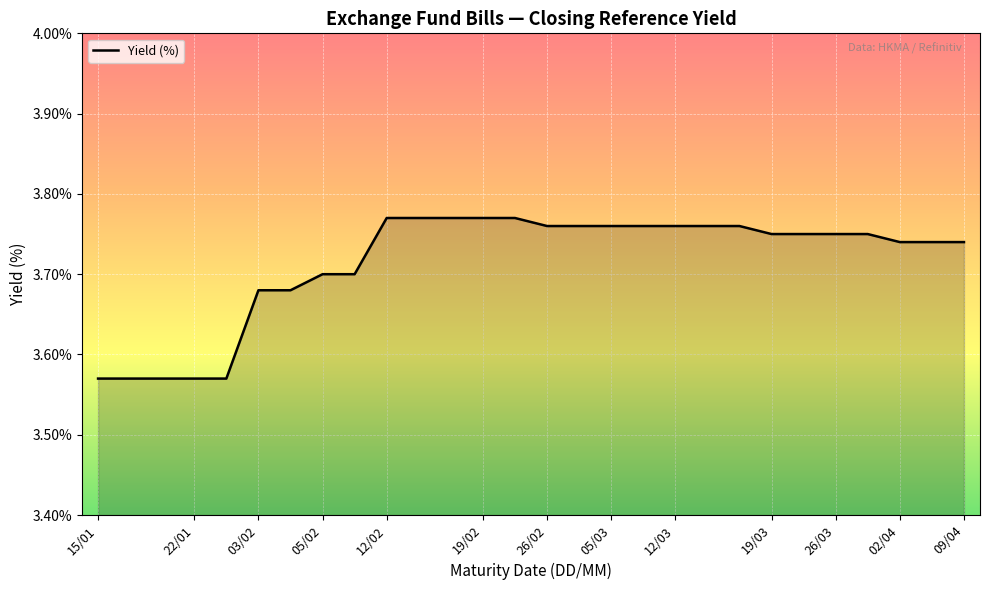

Reading left to right, what are all the values shown in this chart?

3.6	3.6	3.6	3.6	3.6	3.7	3.7	3.7	3.7	3.8	3.8	3.8	3.8	3.8	3.8	3.8	3.8	3.8	3.8	3.8	3.8	3.8	3.8	3.8	3.8	3.7	3.7	3.7